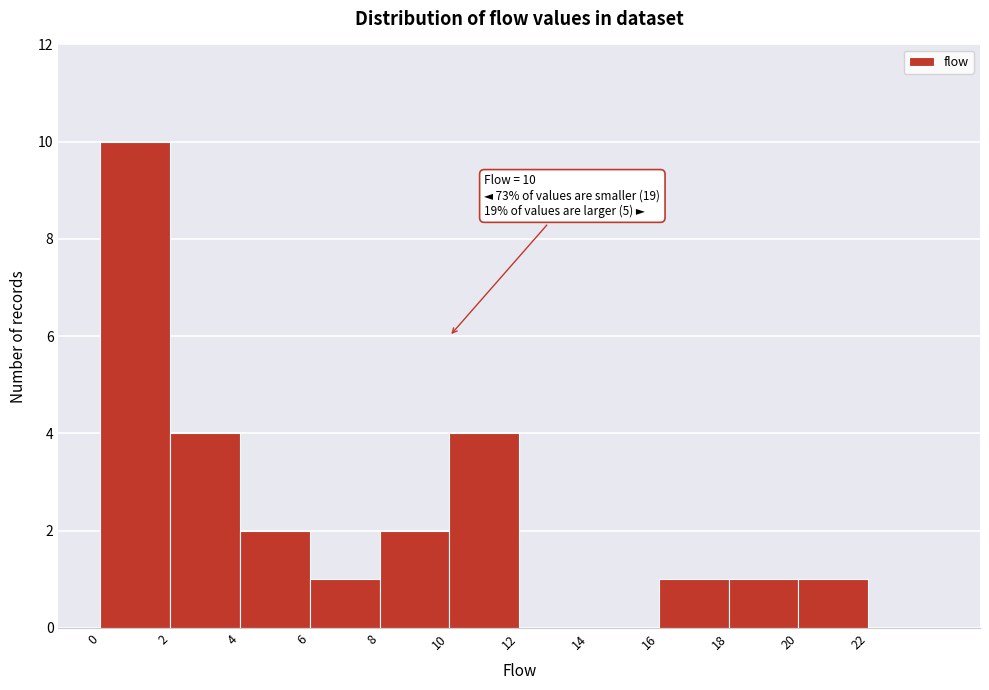

Which range on the x-axis has the tallest bar?

0 to 2